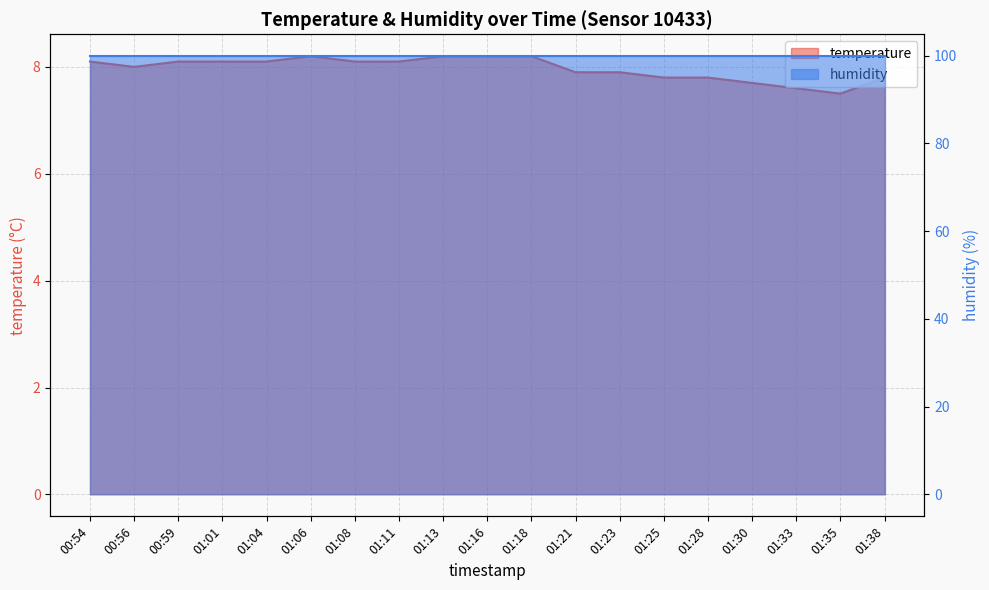

List the labels in order of value, largest first.

01:06, 01:13, 01:16, 01:18, 00:54, 00:59, 01:01, 01:04, 01:08, 01:11, 00:56, 01:21, 01:23, 01:25, 01:28, 01:38, 01:30, 01:33, 01:35